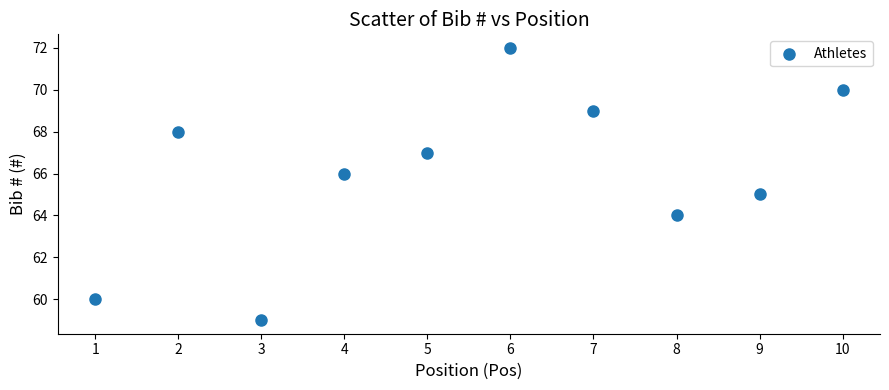

What is the range of Y values (max minus min)?

13